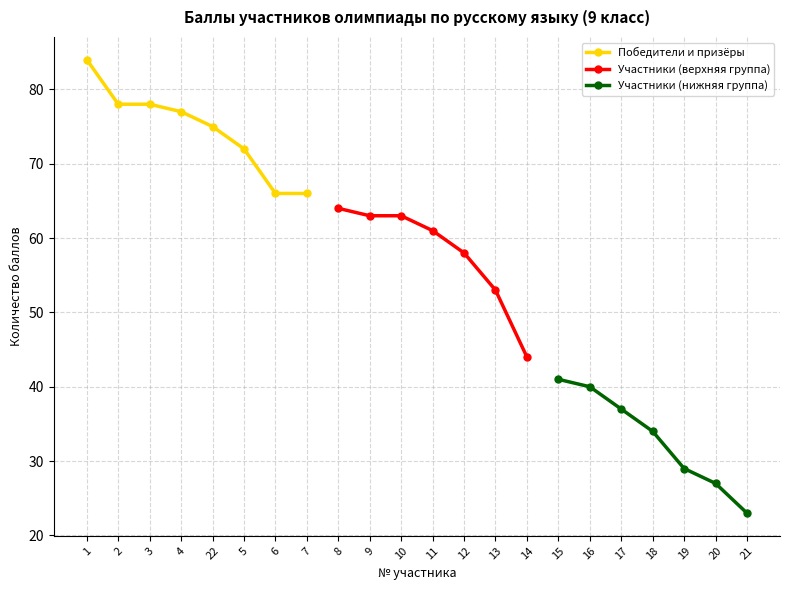

At which category does the chart reach its minimum across all series?

21